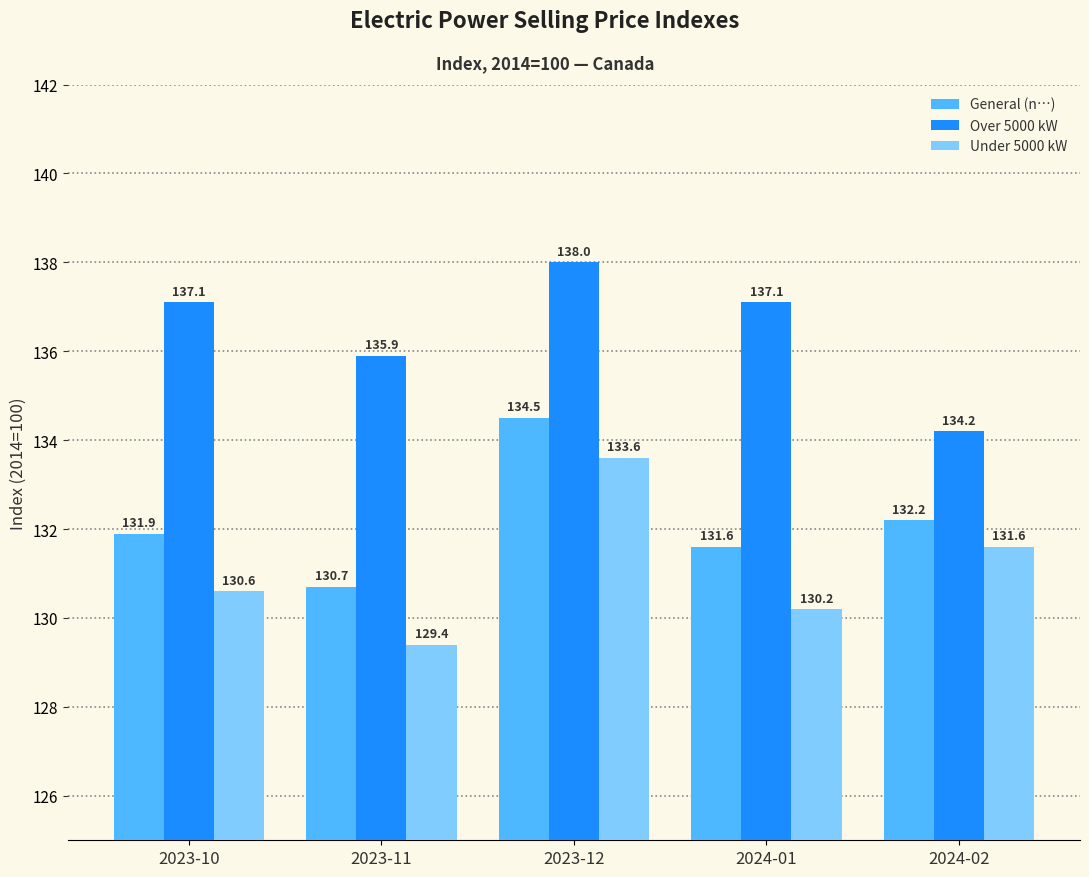

Which series has the largest range (max minus min)?

Under 5000 kW